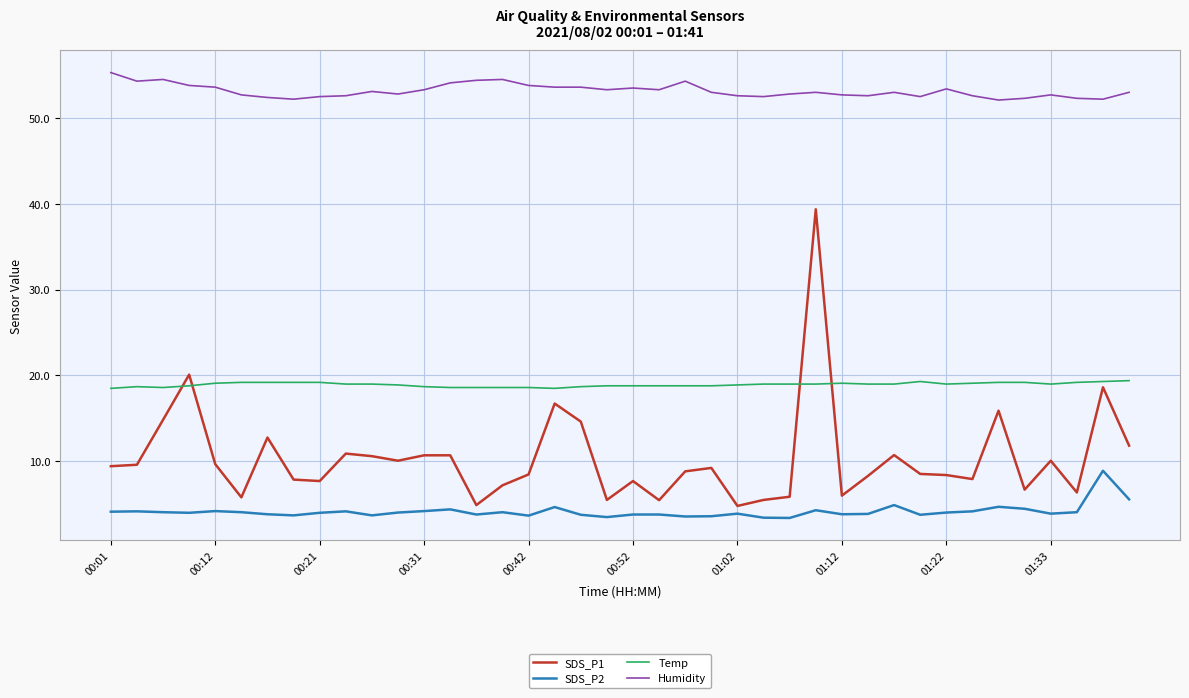

What is the maximum value shown in the chart?

55.3